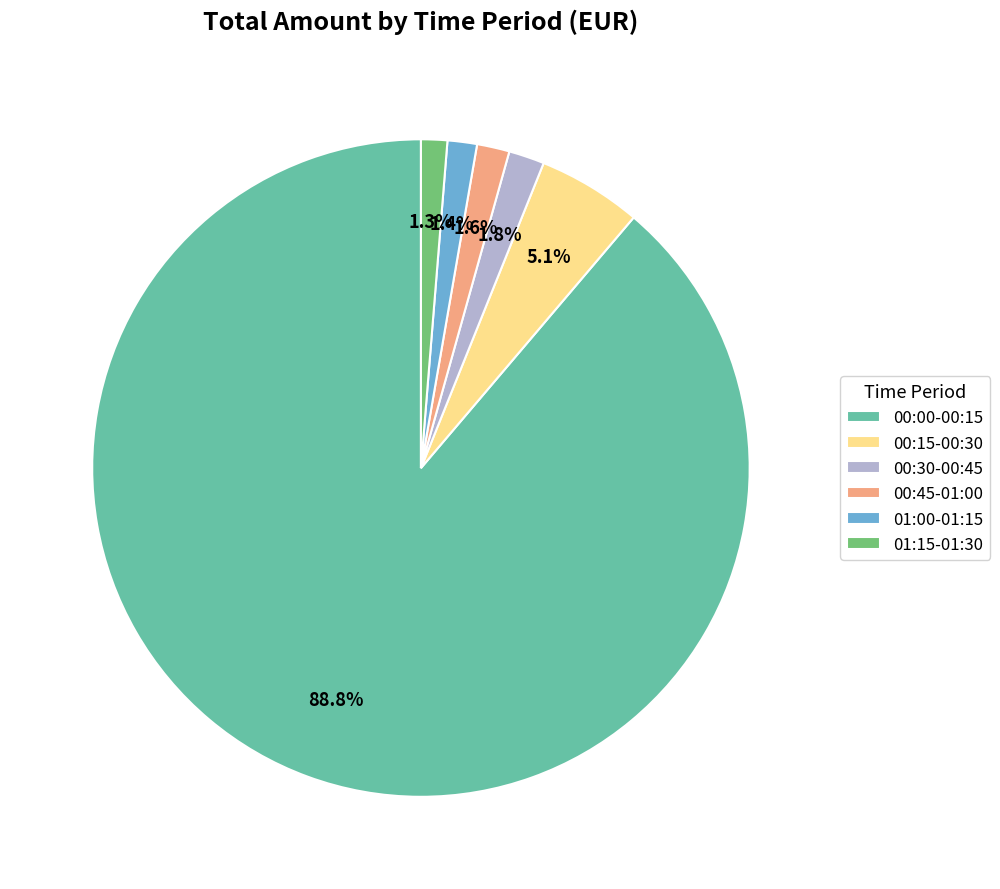

What is the ratio of the value at 00:15-00:30 to the value at 00:45-01:00?

3.2